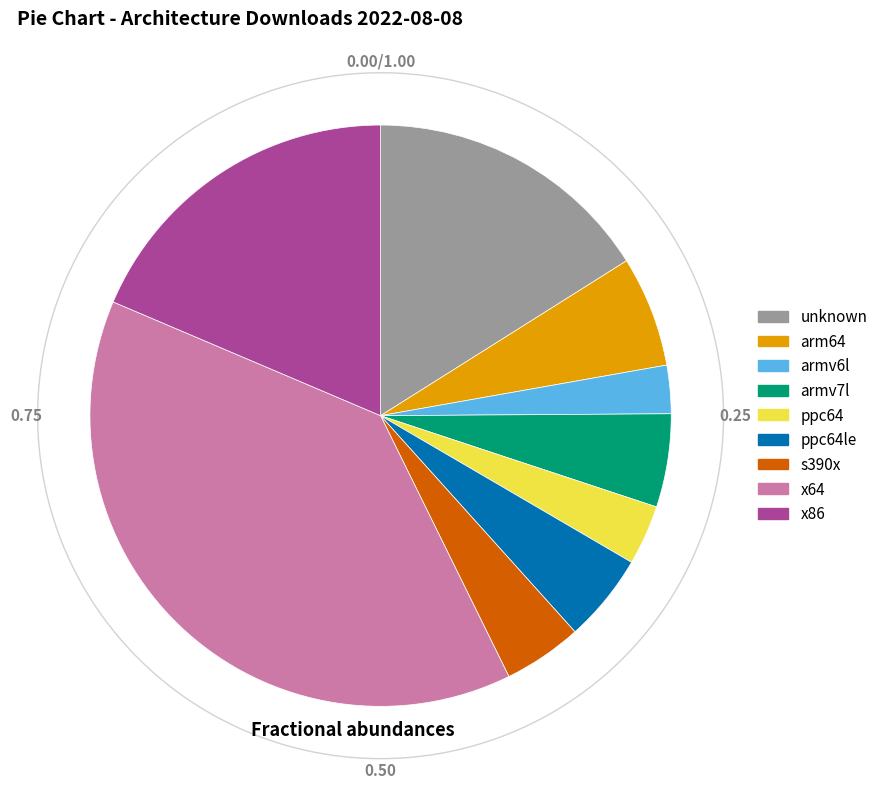

To the nearest percent, what is the difference between the largest and smallest slice percentages?

36%